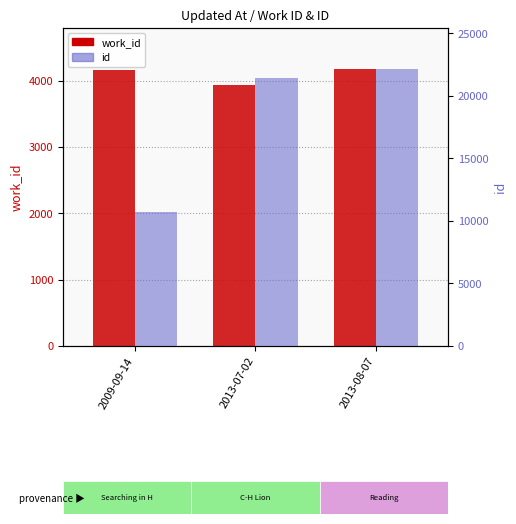

What is the sum of the work_id values at 2013-08-07 and 2013-07-02?

8105